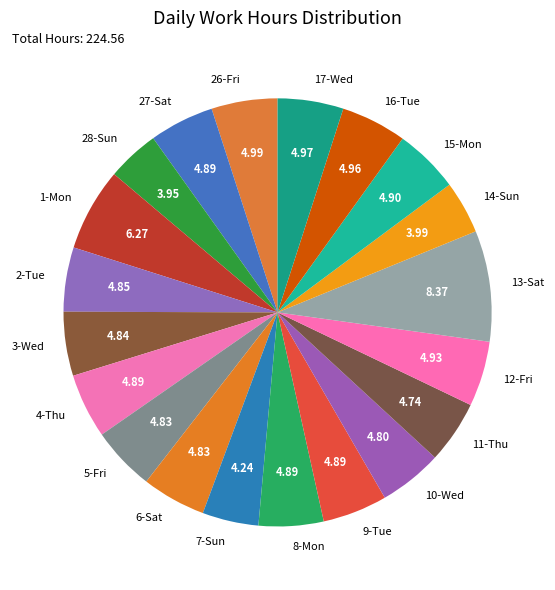

Is it true that 5-Fri is 5% of the pie?

True